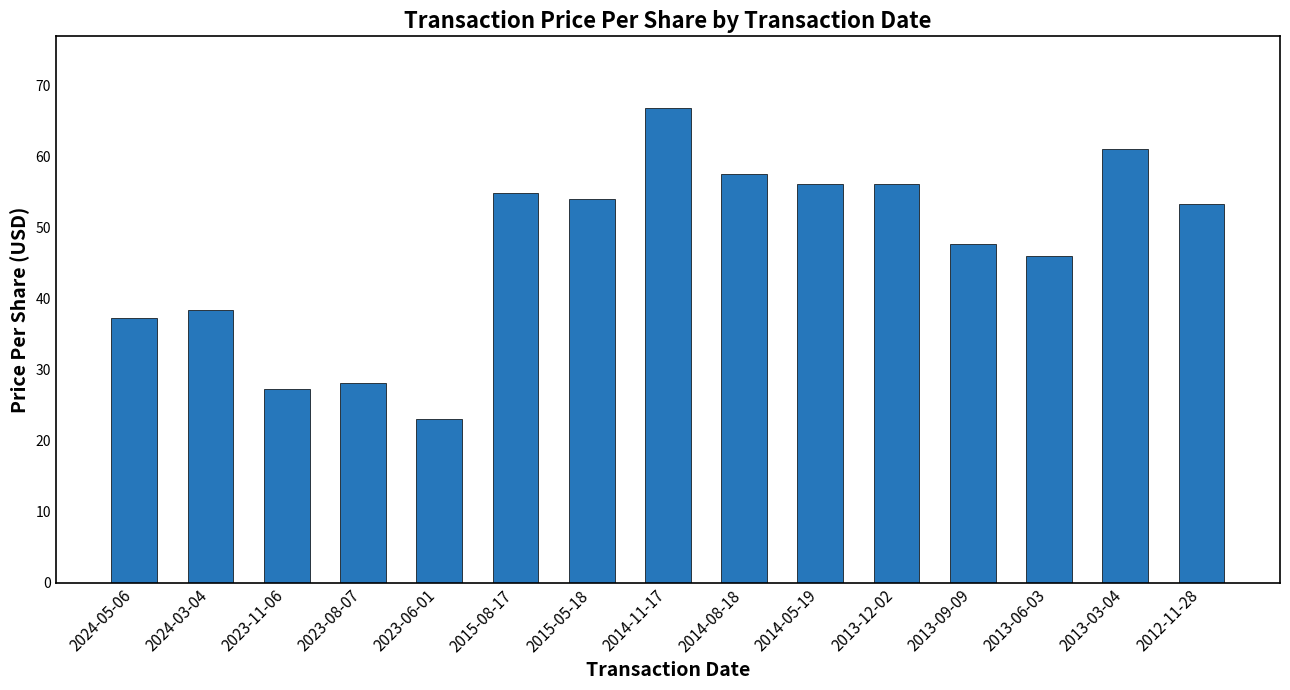

What is the ratio of the value at 2013-09-09 to the value at 2013-06-03?

1.0